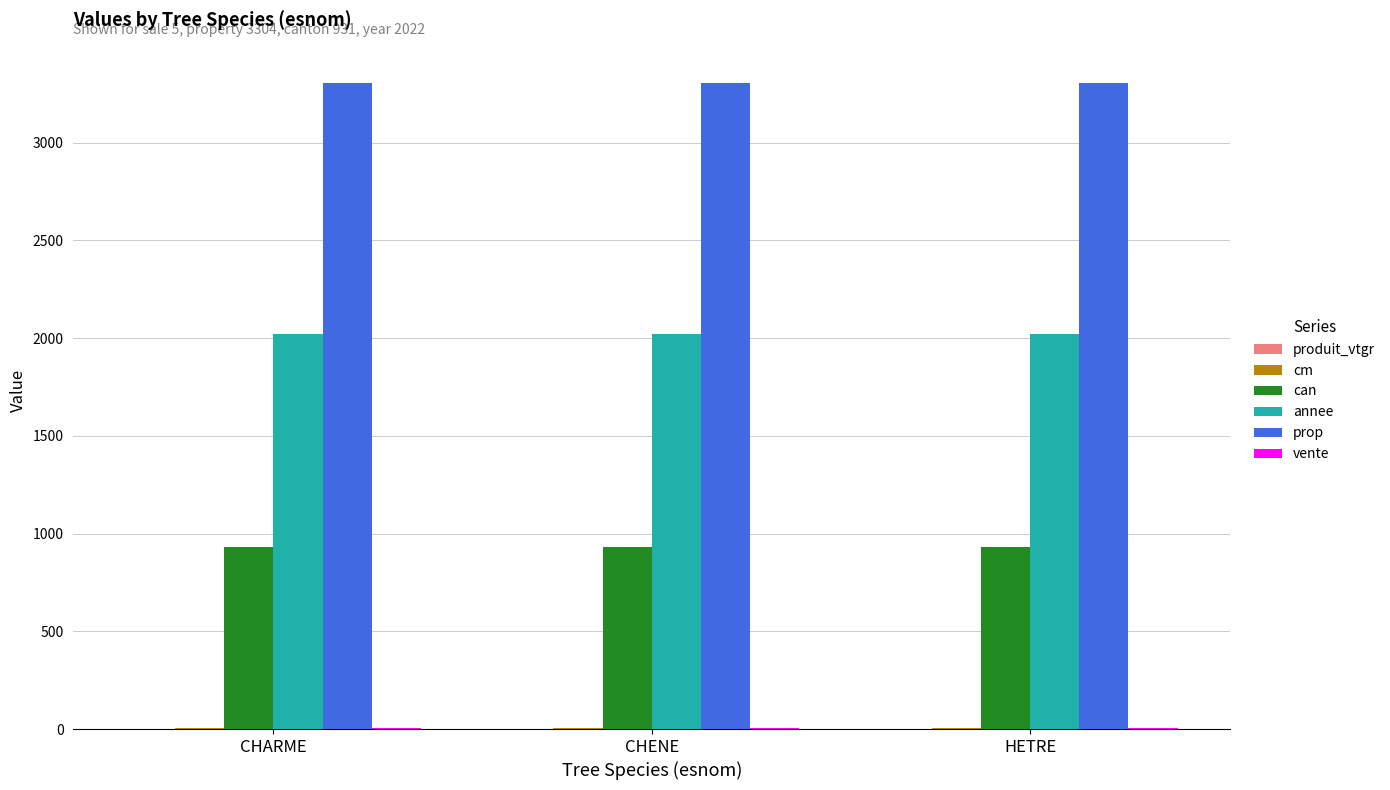

What is the sum of all prop values?

9912.0